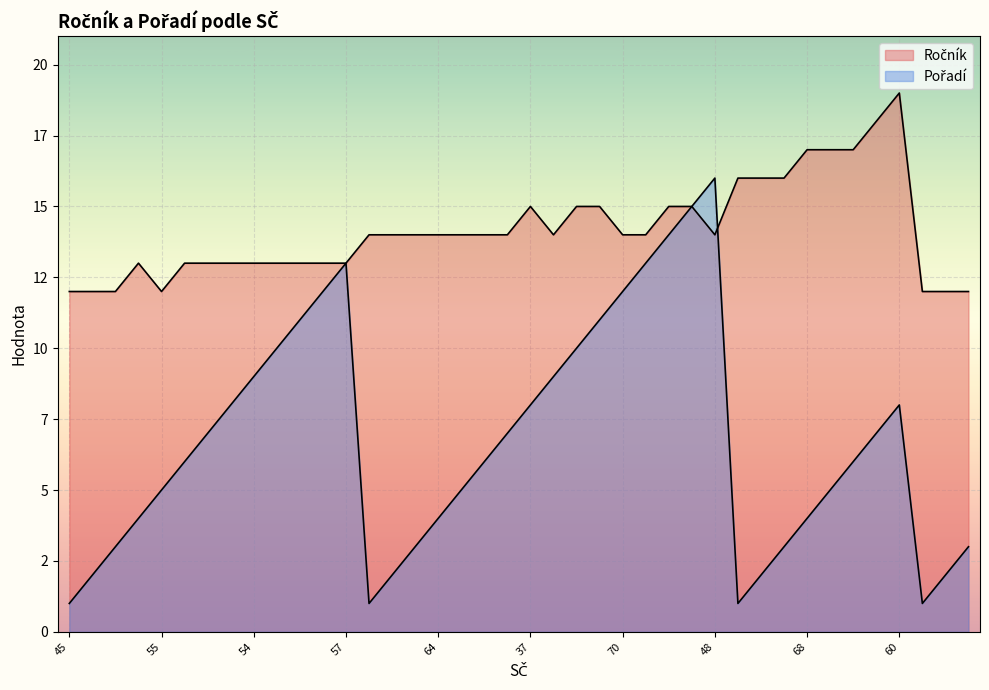

What is the difference between the maximum and minimum values in the Ročník series?

7